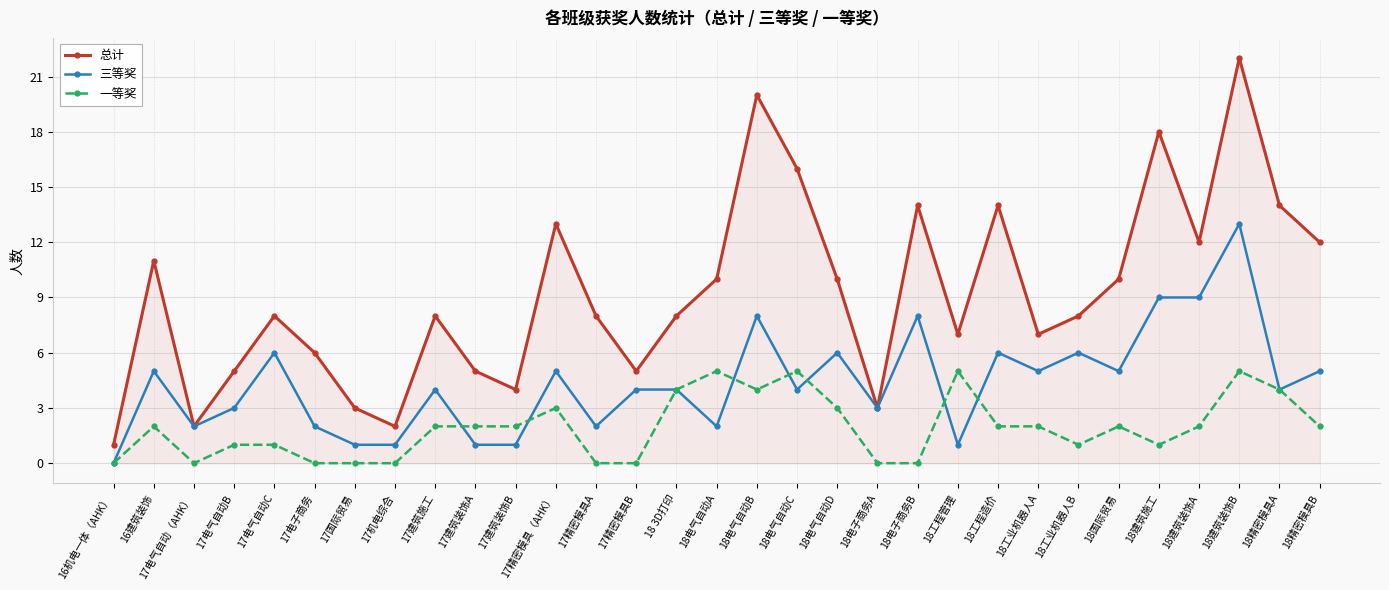

True or false: 一等奖 and 总计 intersect in this chart.

False